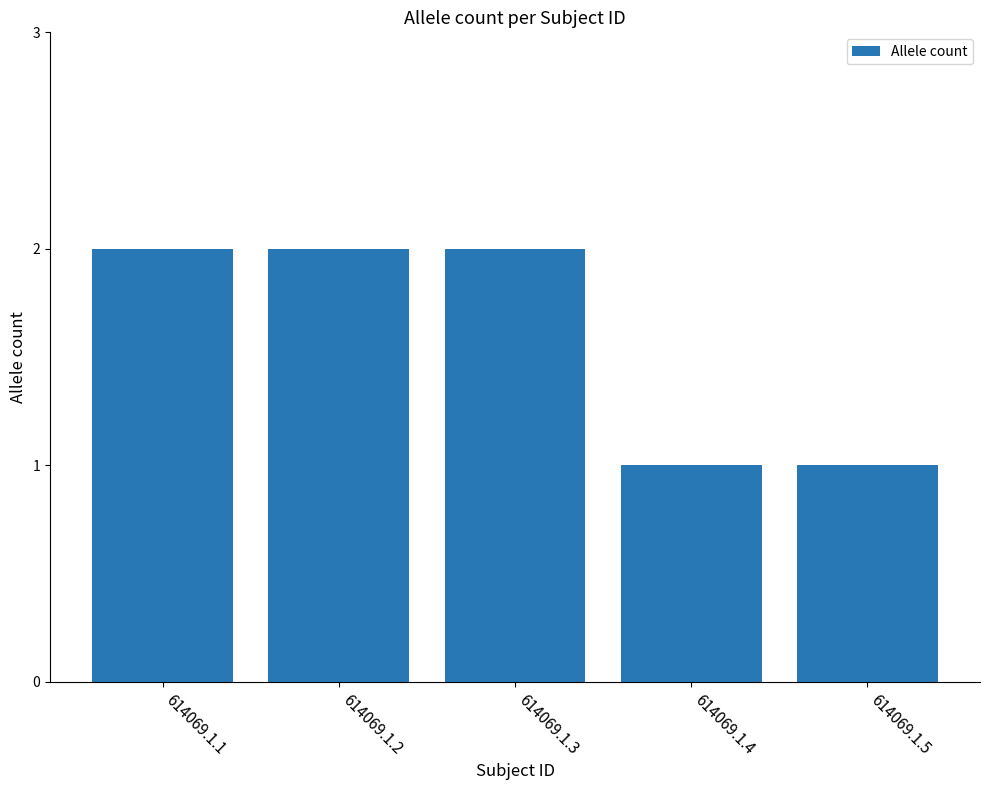

Reading left to right, what are all the values shown in this chart?

2	2	2	1	1